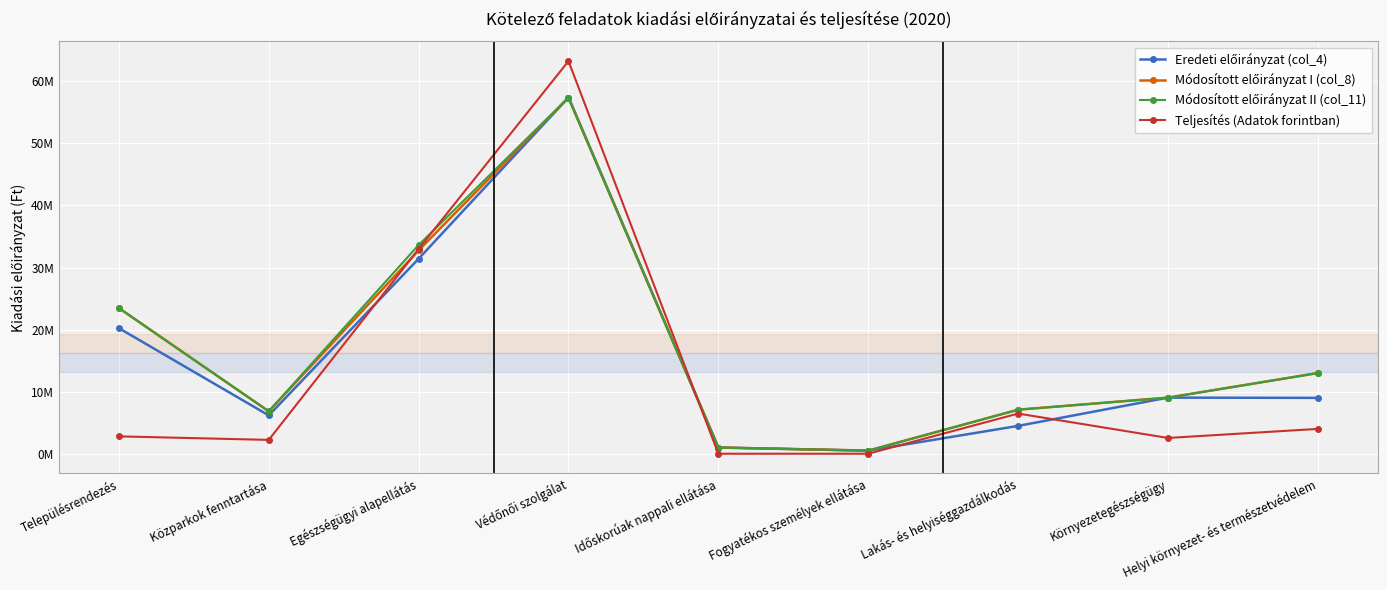

After their last crossing, which series has the higher values: Eredeti előirányzat (col_4) or Teljesítés (Adatok forintban)?

Eredeti előirányzat (col_4)